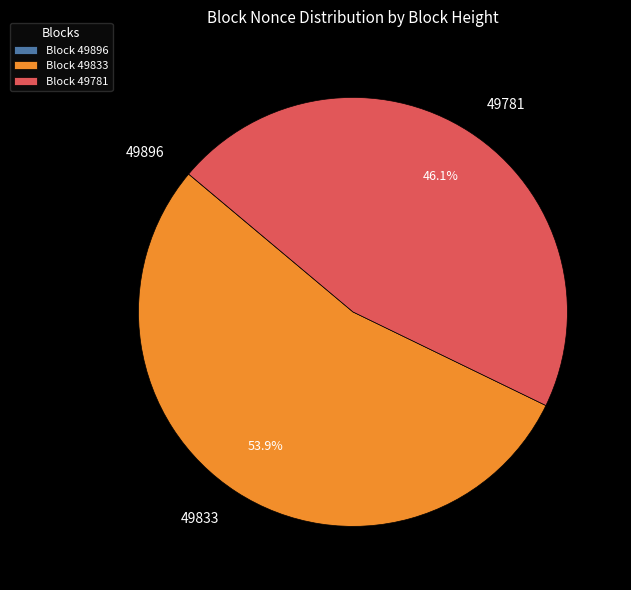

To the nearest percent, what portion does 49781 represent?

46%